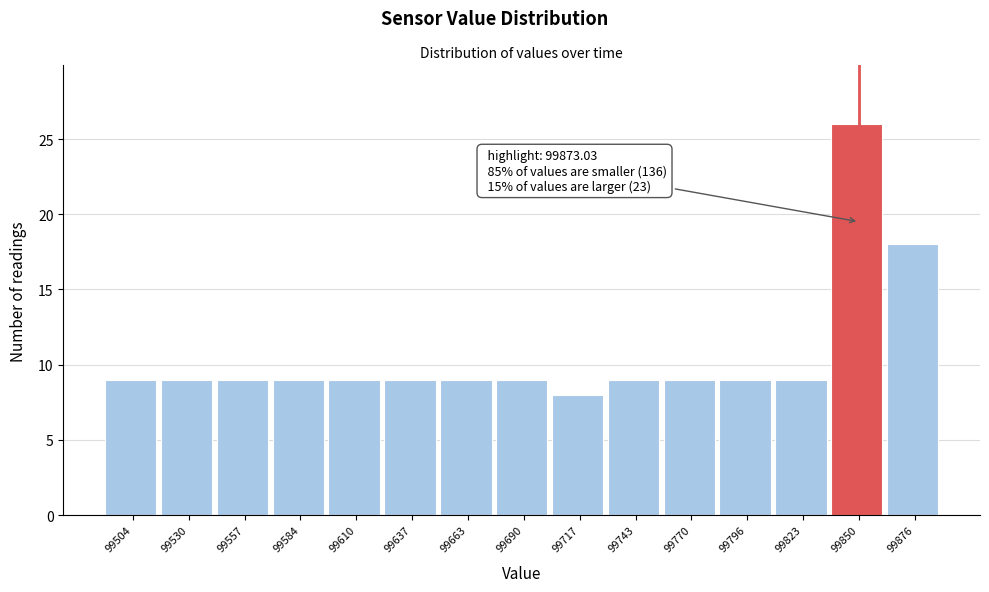

Reading left to right, transcribe all the data shown in this chart.

99504=9	99530=9	99557=9	99584=9	99610=9	99637=9	99663=9	99690=9	99717=8	99743=9	99770=9	99796=9	99823=9	99850=26	99876=18